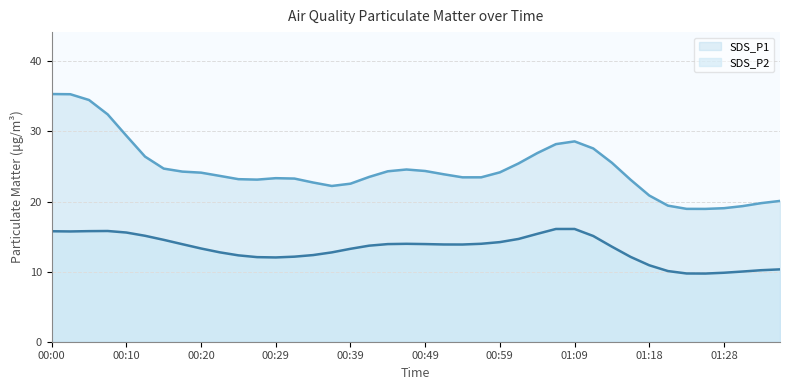

Which series has the widest spread of values?

SDS_P1